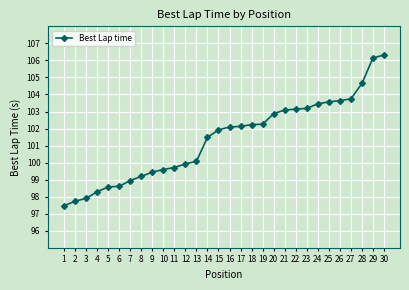

At which label does the data first exceed 102?

16